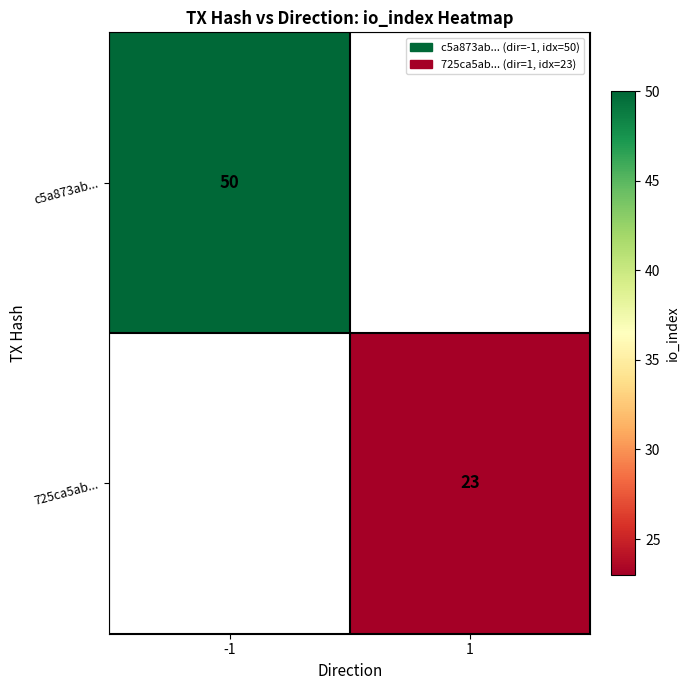

The value of 725ca5ab... at 1 is 34. True or false?

False